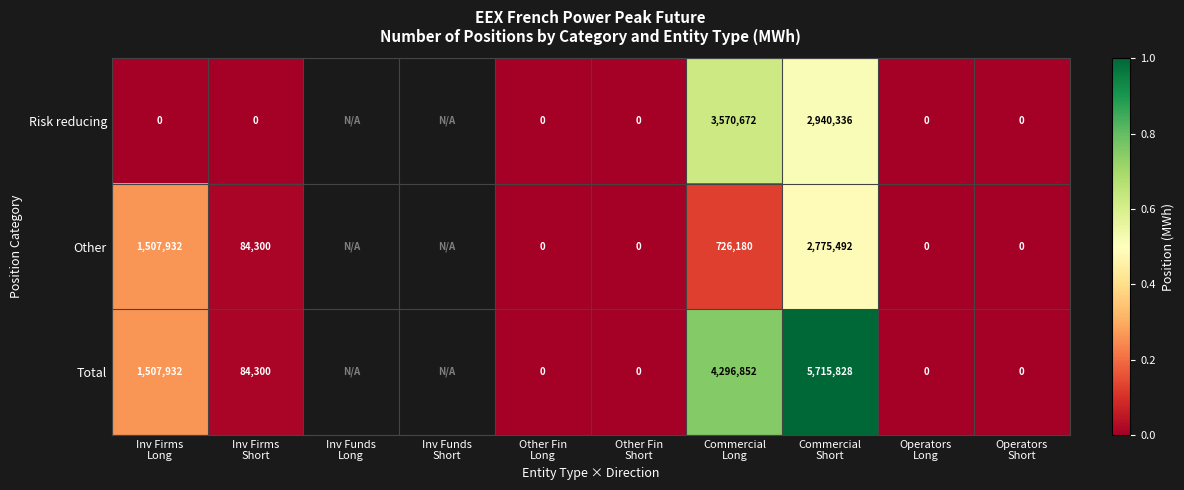

Which category has the highest value across all series?

Commercial
Short